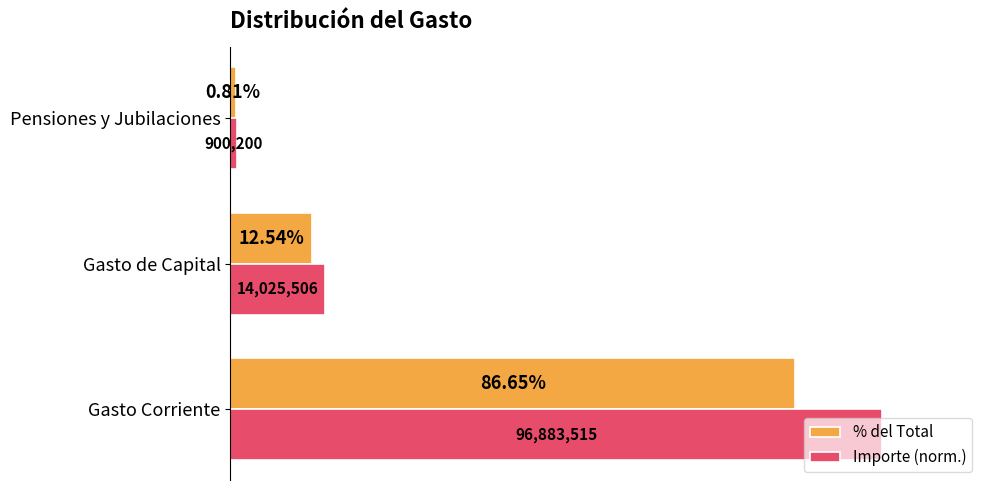

Which series has the largest total across all categories?

Importe (norm.)